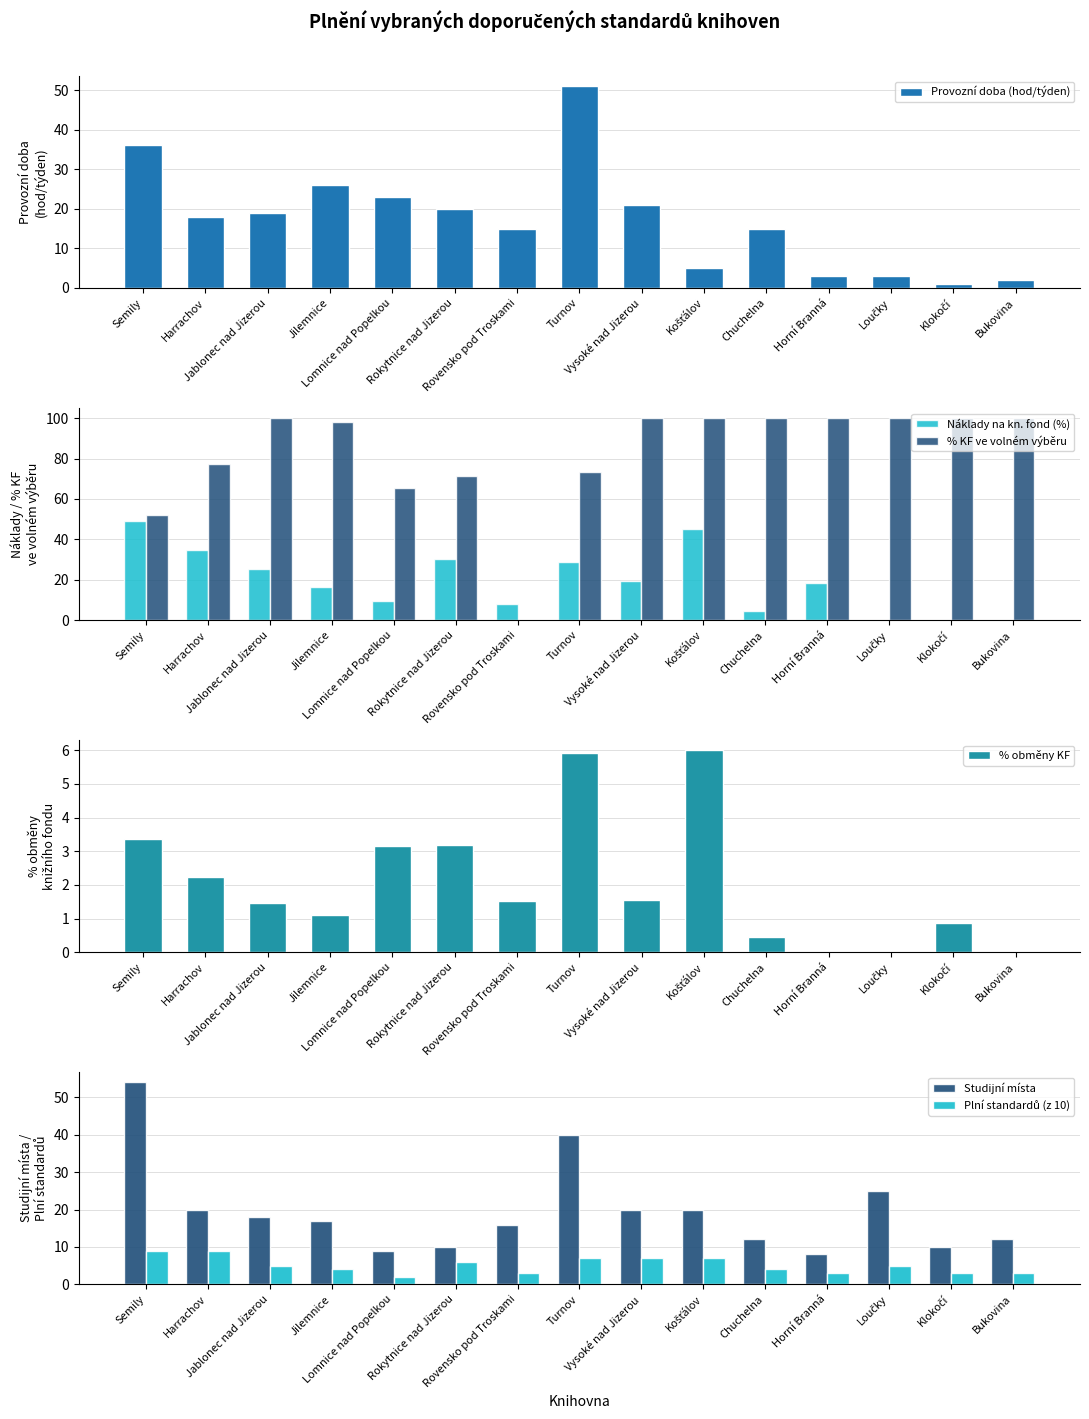

Reading left to right, list all the values displayed in this chart.

Provozní doba (hod/týden): 36.0	18.0	19.0	26.0	23.0	20.0	15.0	51.0	21.0	5.0	15.0	3.0	3.0	1.0	2.0
Náklady na kn. fond (%): 49.1	34.8	25.4	16.2	9.3	30.1	8.1	29.0	19.6	45.0	4.6	18.4	0.0	0.0	0.0
% KF ve volném výběru: 52.0	77.3	100.0	98.1	65.2	71.6	0.0	73.2	100.0	100.0	100.0	100.0	100.0	100.0	100.0
% obměny KF: 3.4	2.2	1.4	1.1	3.2	3.2	1.5	5.9	1.6	6.0	0.5	0.0	0.0	0.9	0.0
Studijní místa: 54.0	20.0	18.0	17.0	9.0	10.0	16.0	40.0	20.0	20.0	12.0	8.0	25.0	10.0	12.0
Plní standardů (z 10): 9.0	9.0	5.0	4.0	2.0	6.0	3.0	7.0	7.0	7.0	4.0	3.0	5.0	3.0	3.0